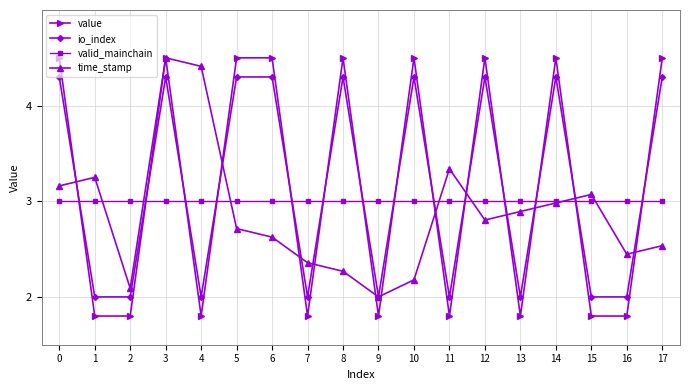

Count the number of categories in the chart.

18